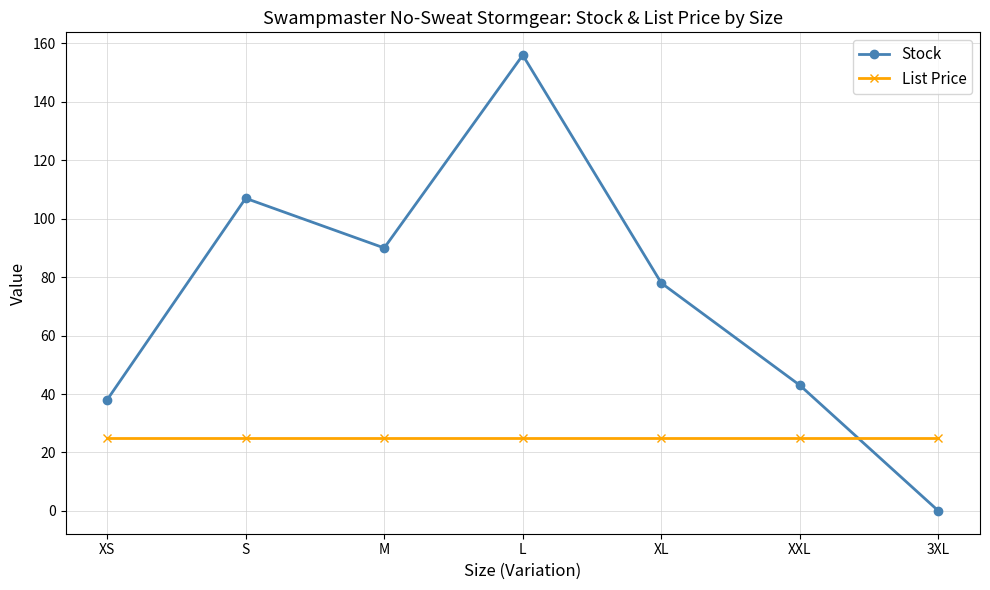

How many interior local peaks does the Stock series have?

2